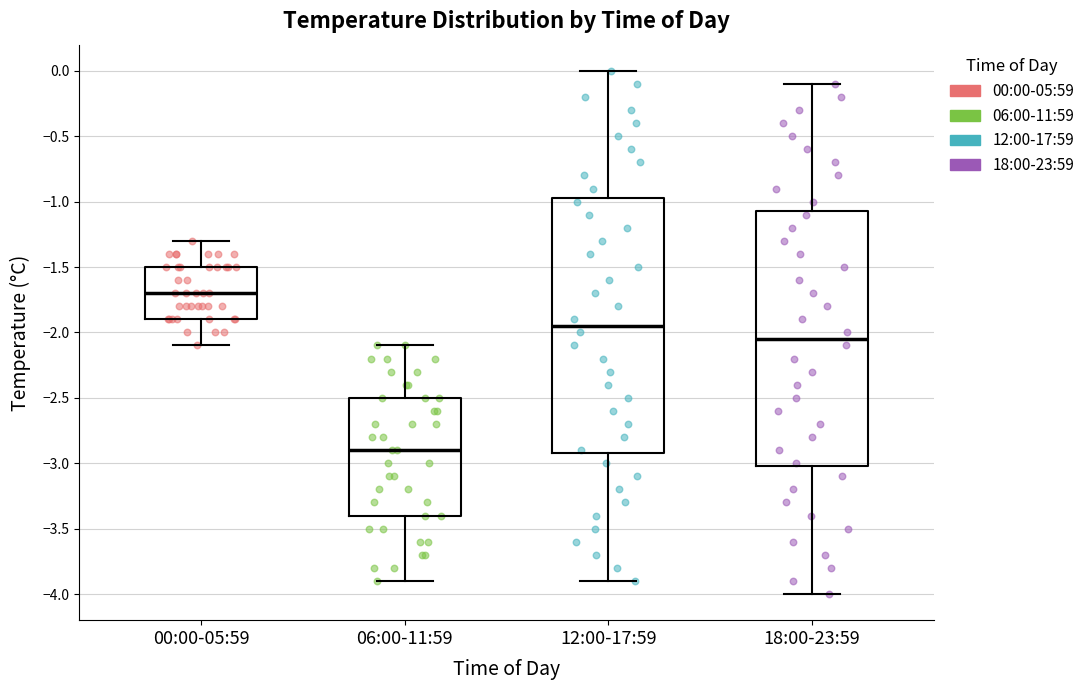

Reading left to right, transcribe this box plot: for each box, give where its median line is, the range the box spans, and where its two whiskers end, as read against the y-axis. The values are not printed on the chart, so give them approximately, as read against the axis.

00:00-05:59: median -1.70, box -1.90 to -1.50, whiskers -2.10 to -1.30
06:00-11:59: median -2.90, box -3.40 to -2.50, whiskers -3.90 to -2.10
12:00-17:59: median -1.95, box -2.90 to -0.95, whiskers -3.90 to 0.00
18:00-23:59: median -2.05, box -3.00 to -1.05, whiskers -4.00 to -0.10